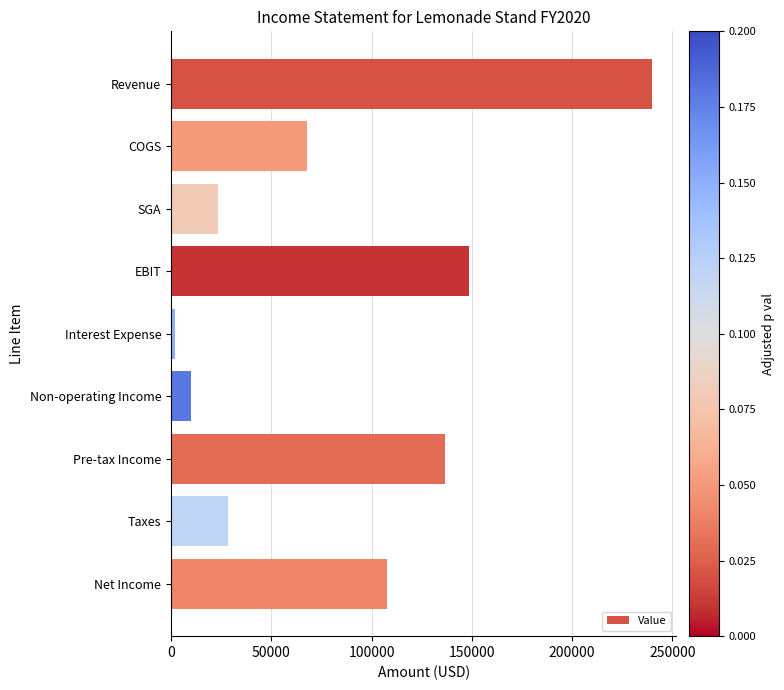

List the labels in order of value, largest first.

Revenue, EBIT, Pre-tax Income, Net Income, COGS, Taxes, SGA, Non-operating Income, Interest Expense